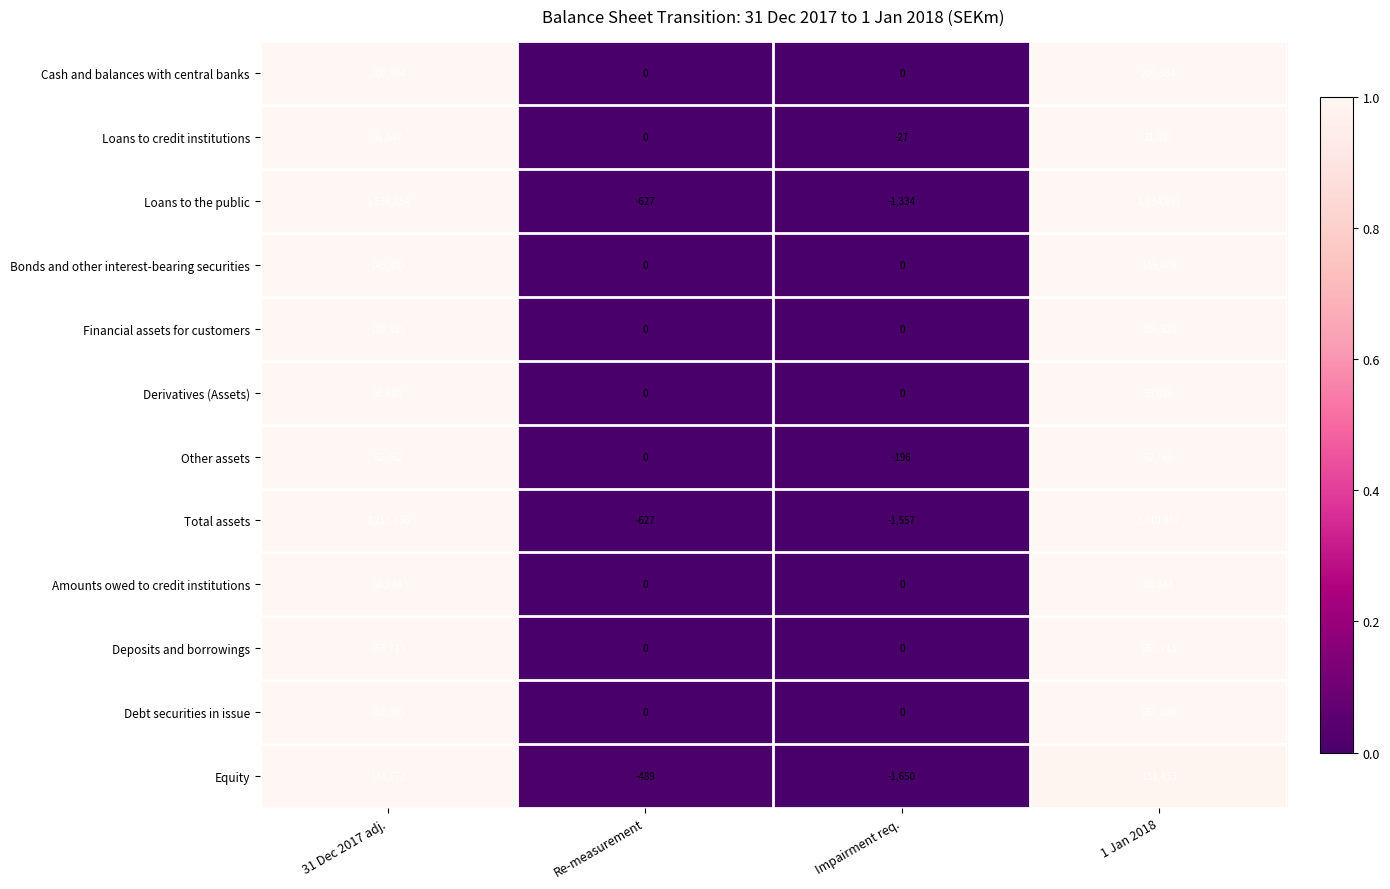

At which category is the sum across all series the highest?

31 Dec 2017 adj.